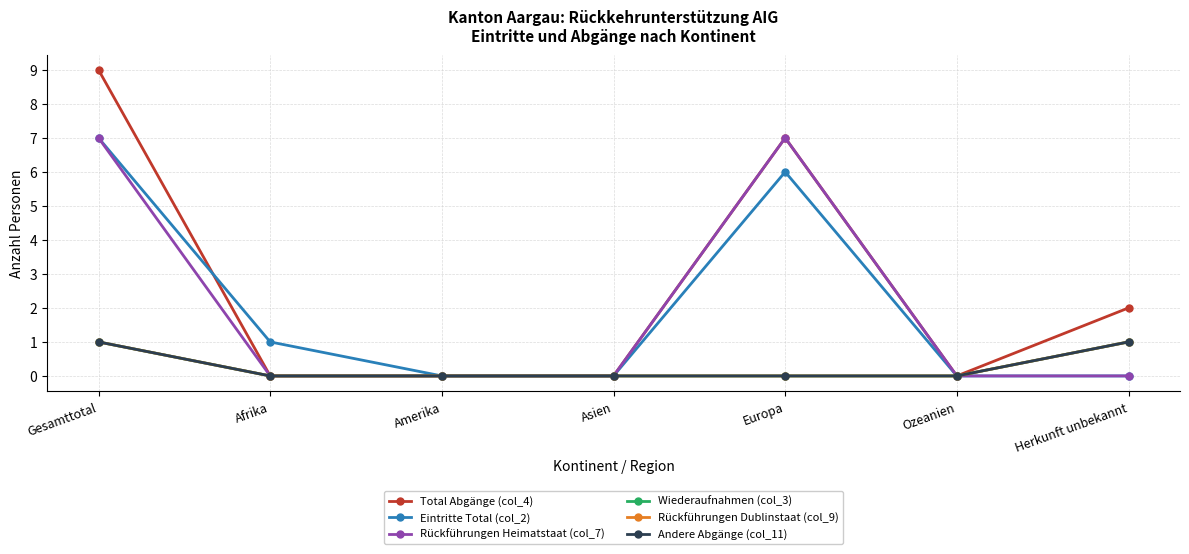

How many data points in Wiederaufnahmen (col_3) are above 0?

2